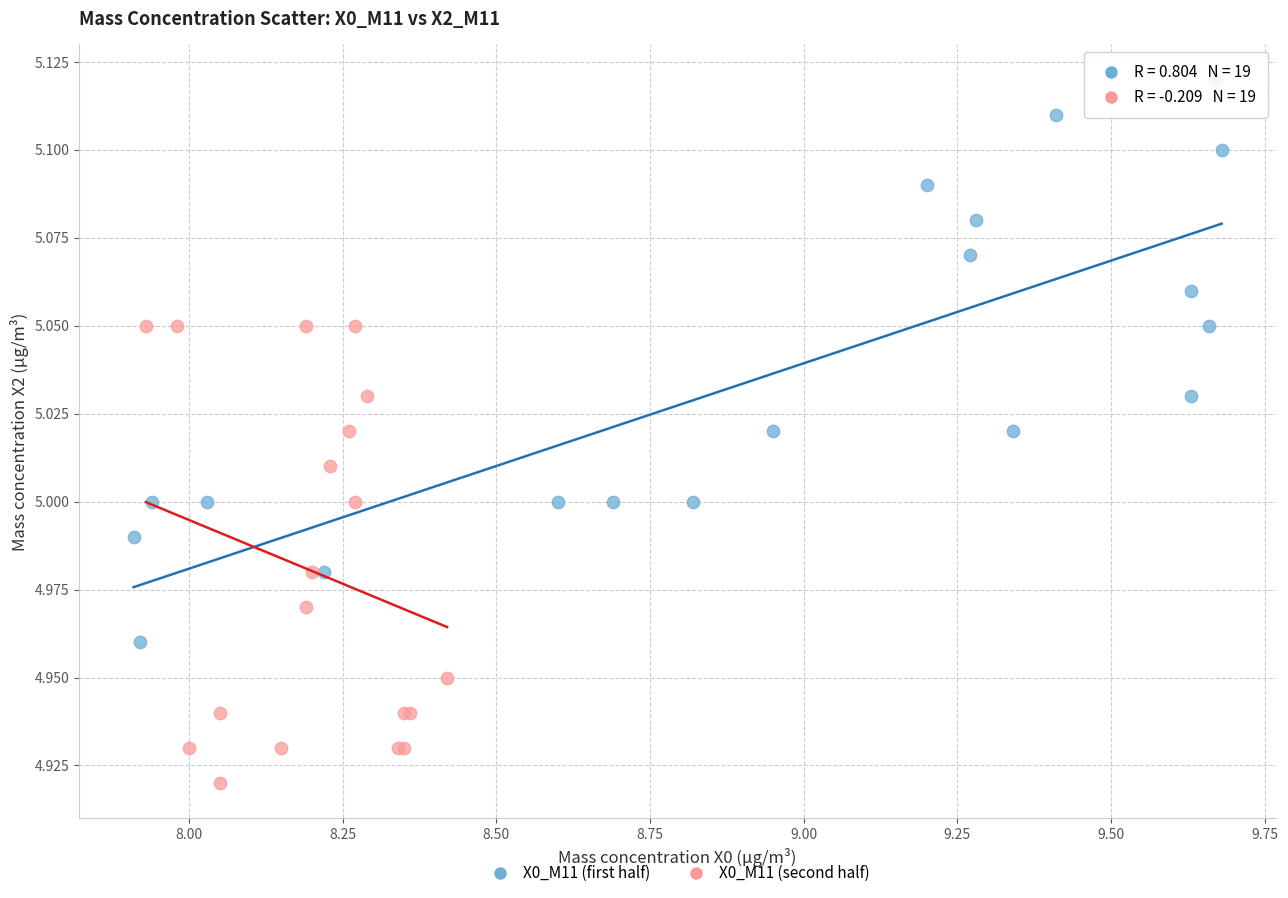

Which series has the largest Y range (max minus min)?

X0_M11 (first half)